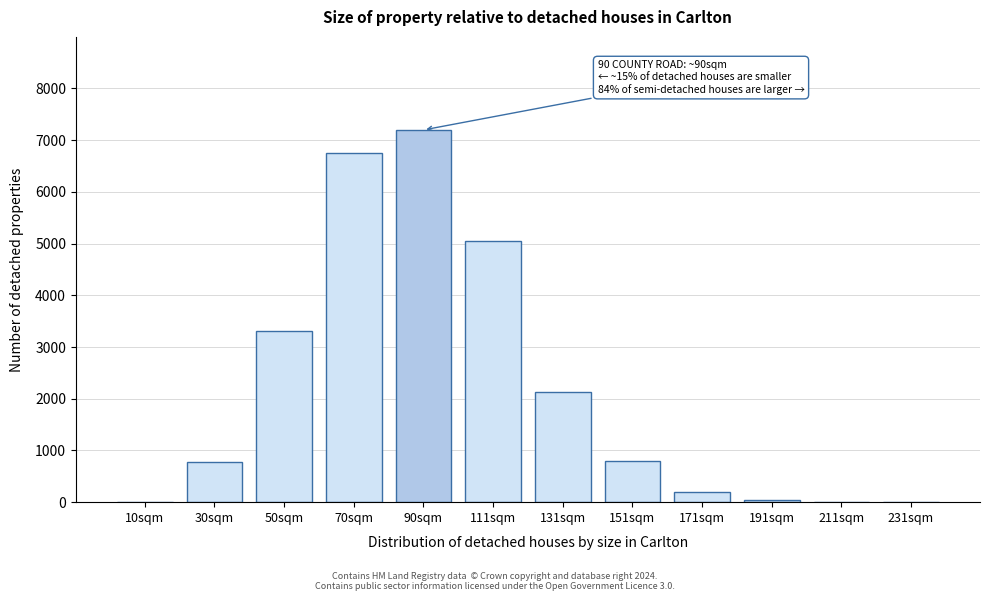

At which category does the chart reach its peak across all series?

90sqm